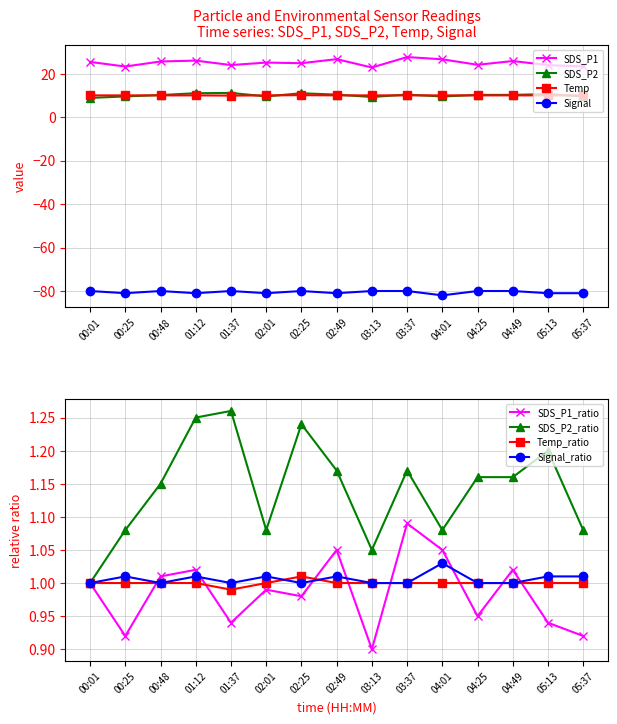

Is the value of SDS_P1 at 03:13 greater than the value of SDS_P2 at 05:13?

Yes